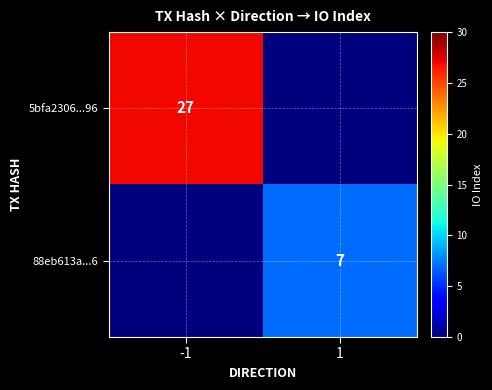

The value of 5bfa2306...96 at -1 is 27. True or false?

True